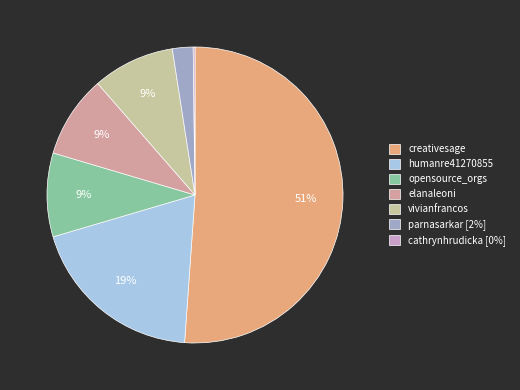

Approximately how many times larger is the value at humanre41270855 compared to opensource_orgs?

2.1